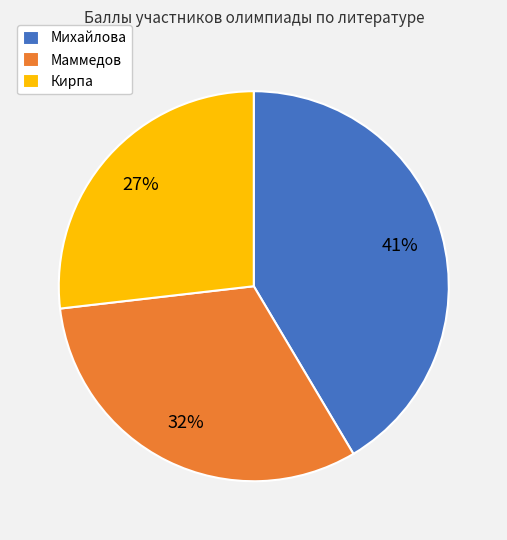

To the nearest percent, what portion does Кирпа represent?

27%